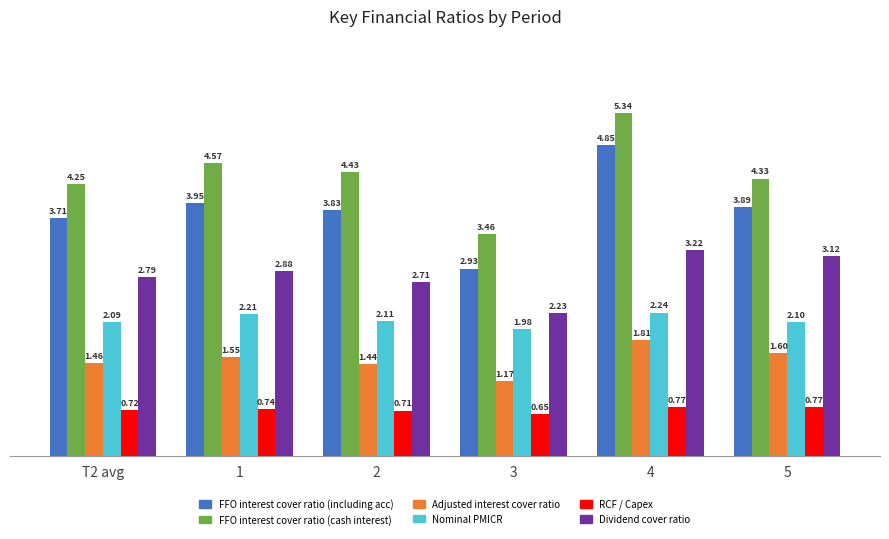

Does the chart contain any negative values?

No